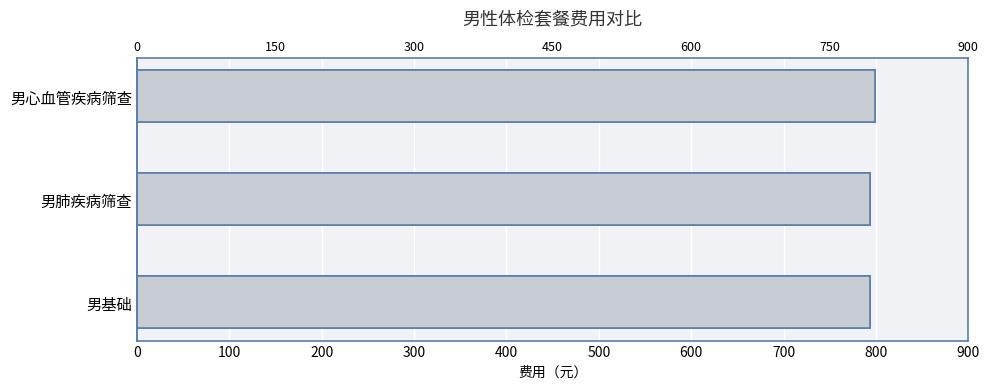

What is the value of the 2nd bar from the left?

793.8